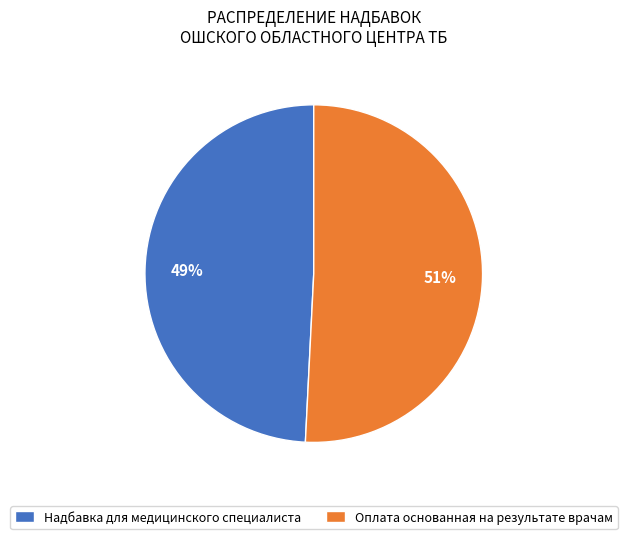

Between Надбавка для медицинского специалиста and Оплата основанная на результате врачам, which is larger?

Оплата основанная на результате врачам